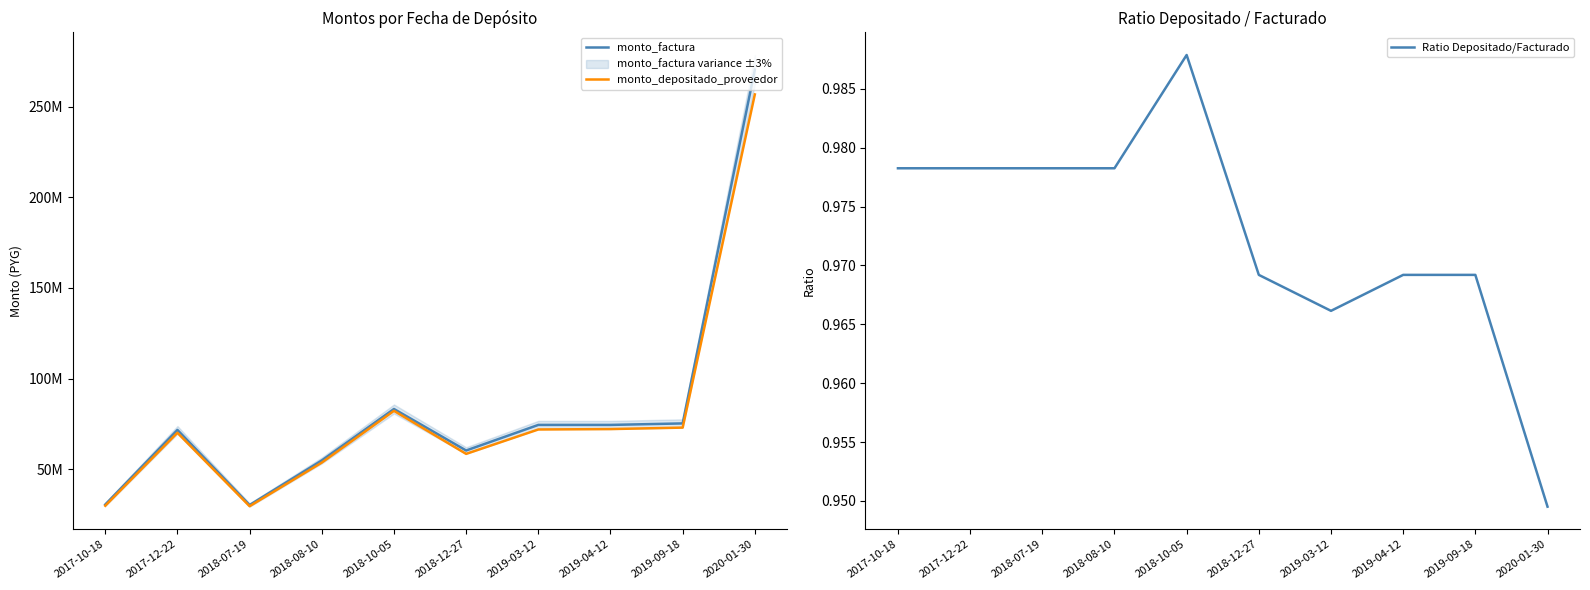

How many Ratio Depositado/Facturado values are between 0 and 1?

10